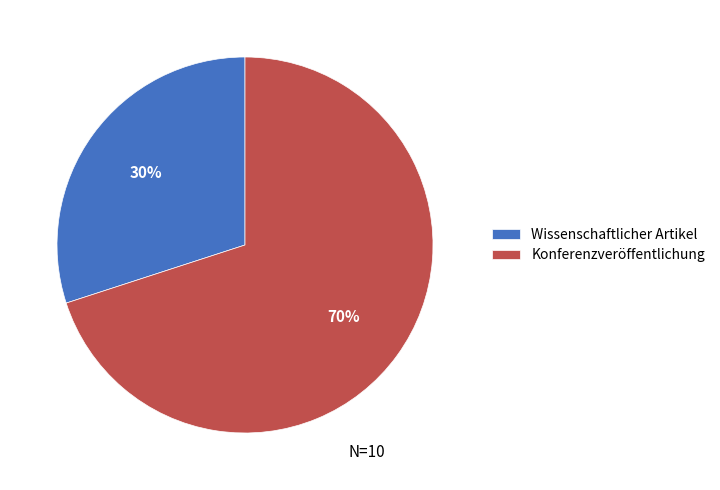

What percentage is the Konferenzveröffentlichung slice, to the nearest percent?

70%